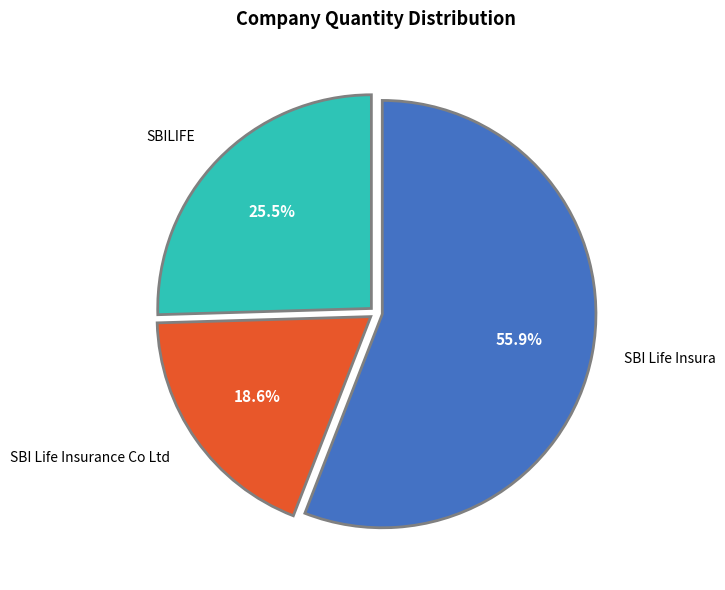

Is SBI Life Insura the majority of the pie?

Yes